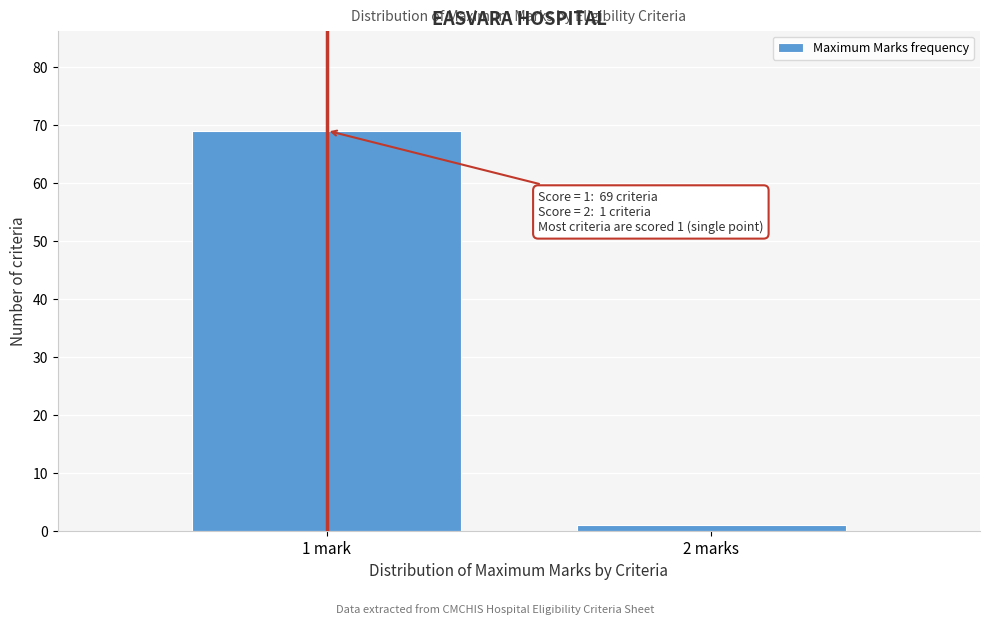

Reading right to left, list all the values displayed in this chart.

1	69